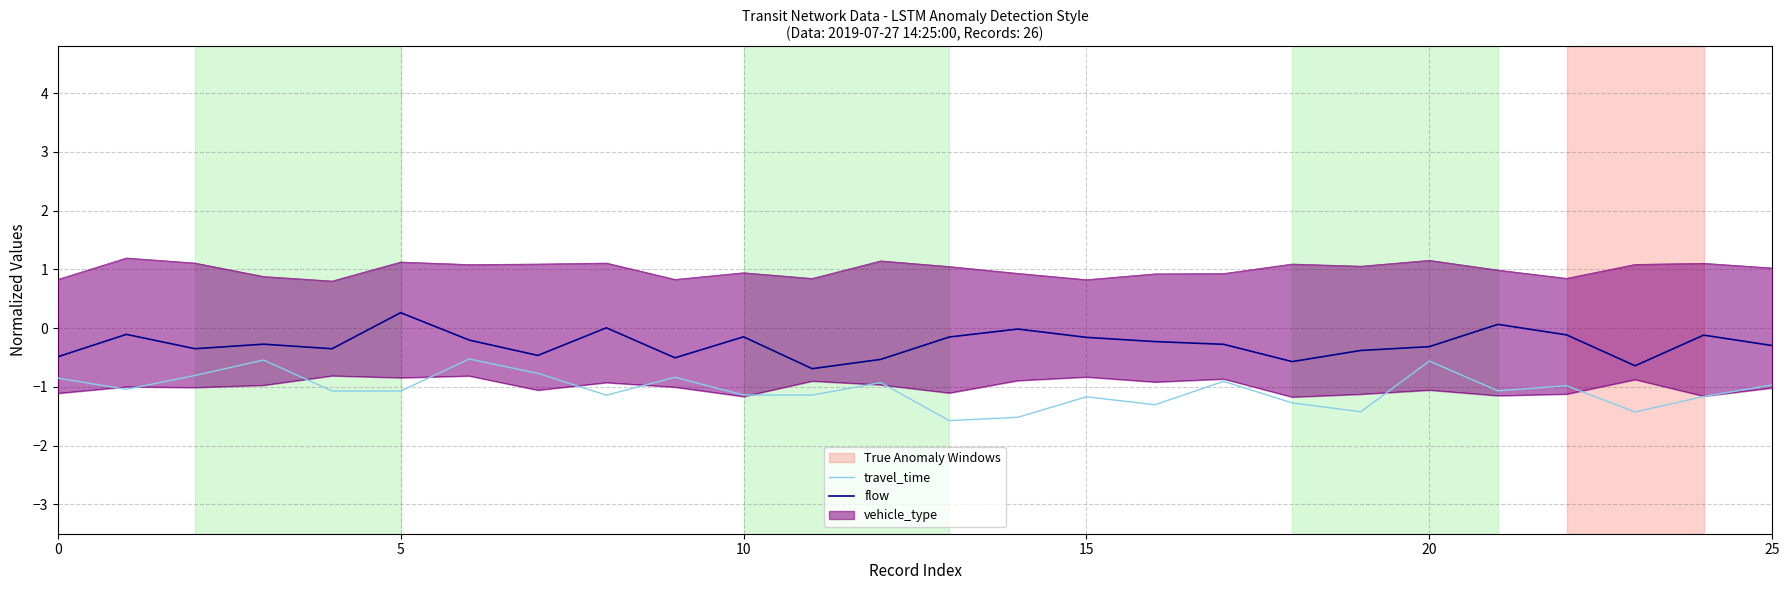

The value of travel_time at 5 is -1.7. True or false?

False